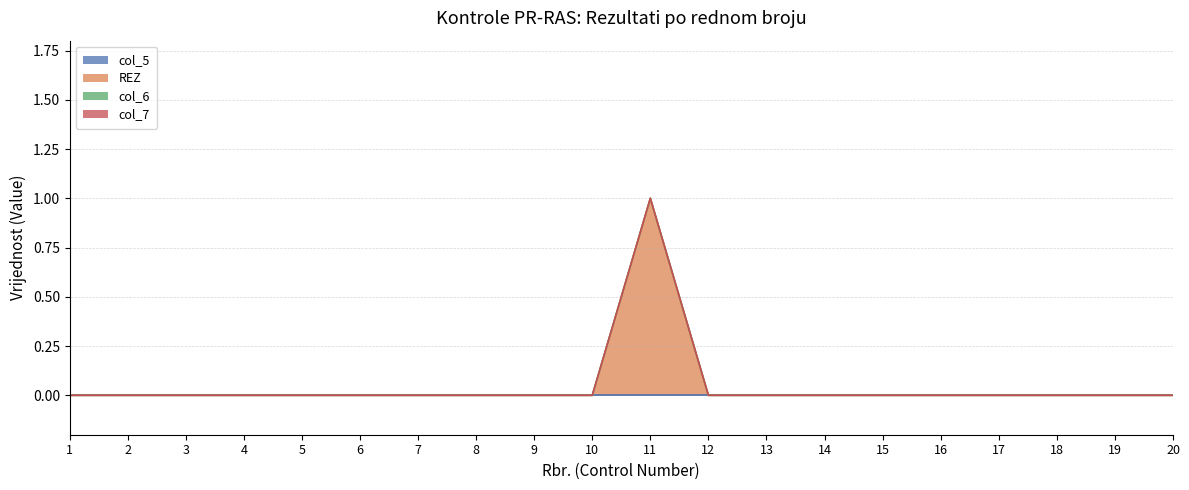

The value of REZ at 5 is 1. True or false?

False